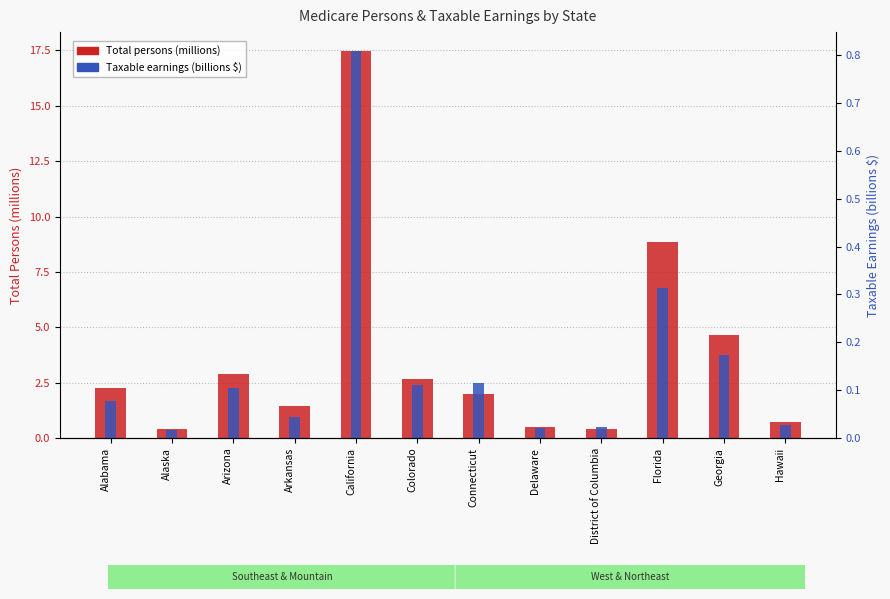

What position from the right is Arkansas?

9